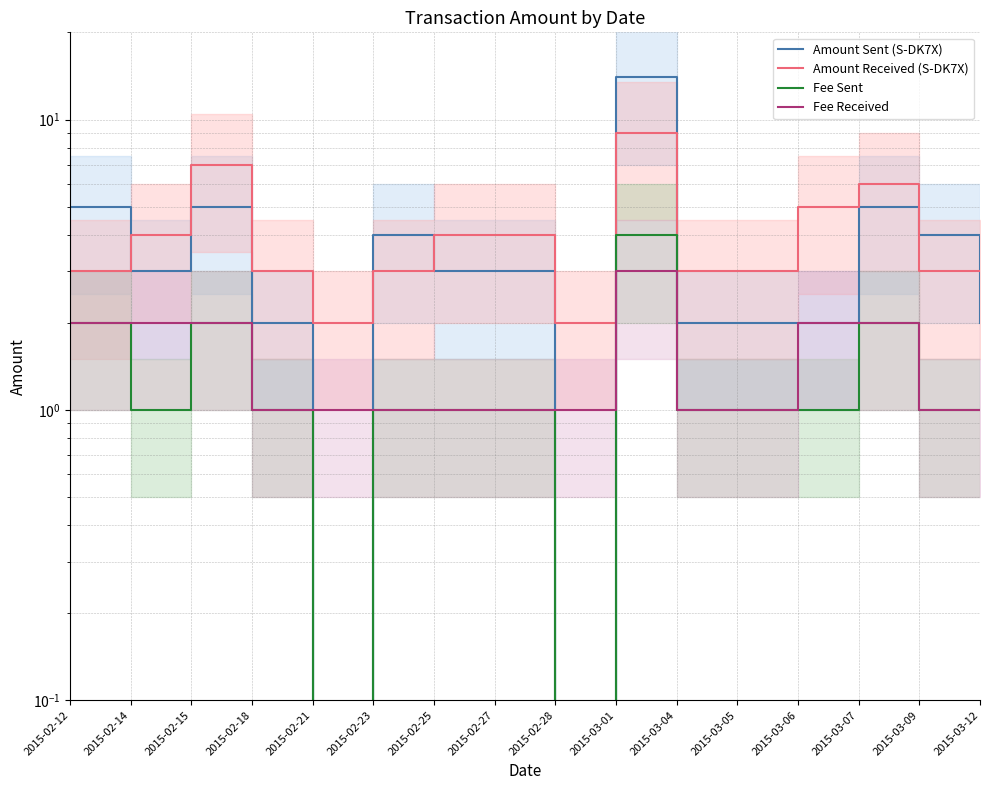

Which has a higher value, 2015-02-25 or 2015-03-01?

2015-03-01